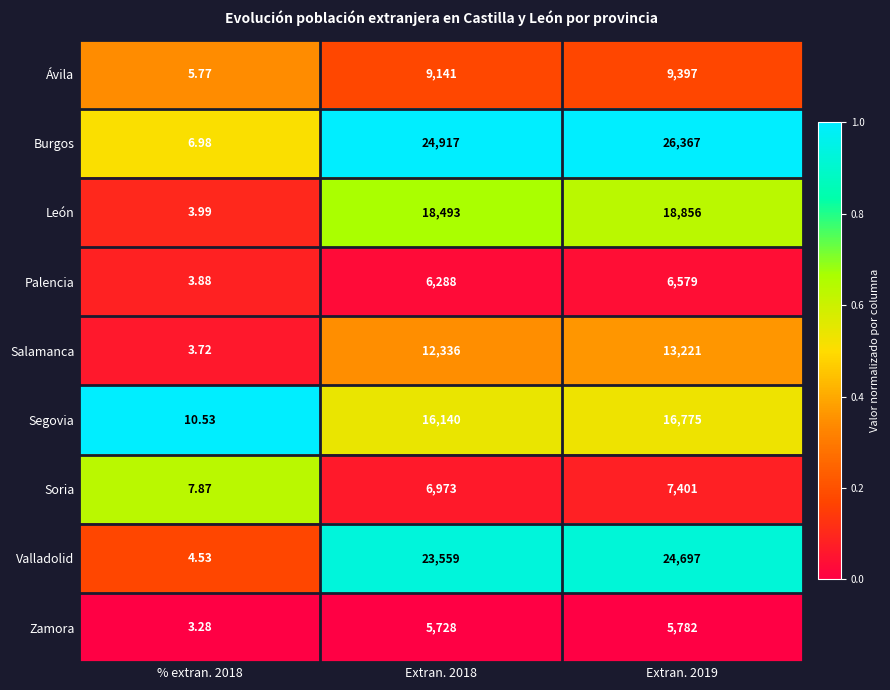

What is the difference between the highest and lowest values at Extran. 2019?

20585.0